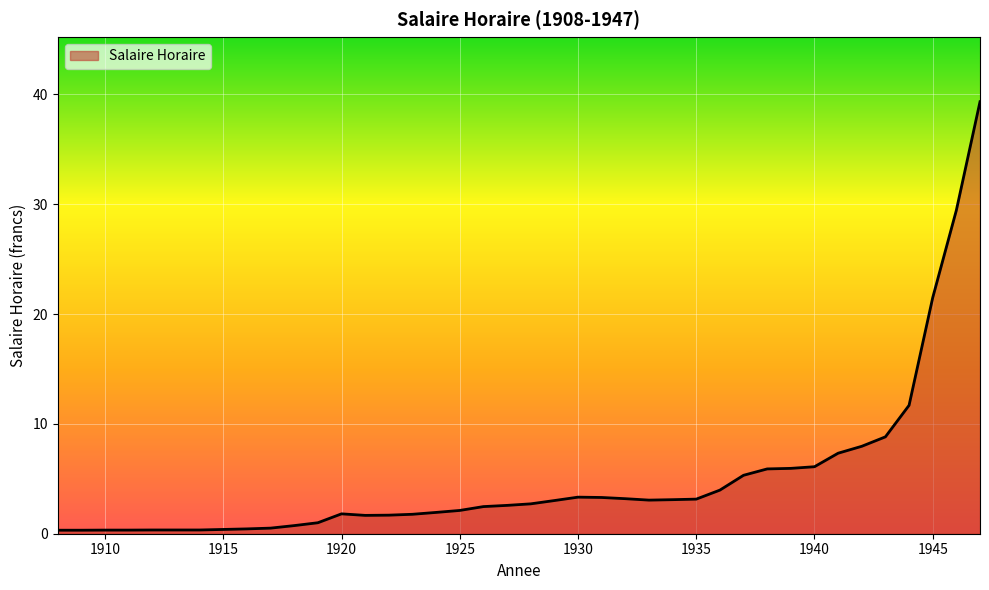

What is the difference between the maximum and minimum values?

39.0